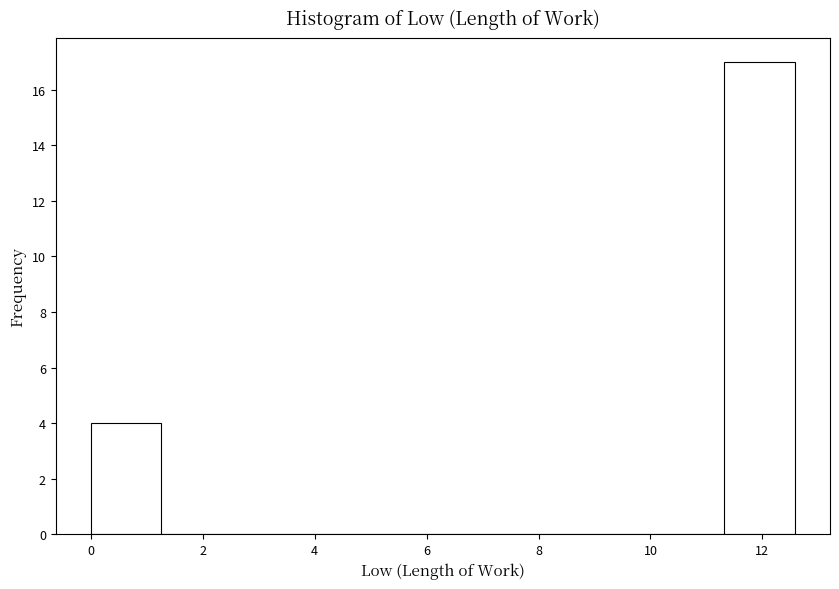

Reading left to right, transcribe this chart: for each bar, give the range it covers on the x-axis and its height. Neither the bar edges nor the heights are printed on the chart, so give them approximately, as read against the axes.

0.0 to 1.2: 4
1.2 to 2.6: 0
2.6 to 3.8: 0
3.8 to 5.0: 0
5.0 to 6.2: 0
6.2 to 7.6: 0
7.6 to 8.8: 0
8.8 to 10.0: 0
10.0 to 11.4: 0
11.4 to 12.6: 17